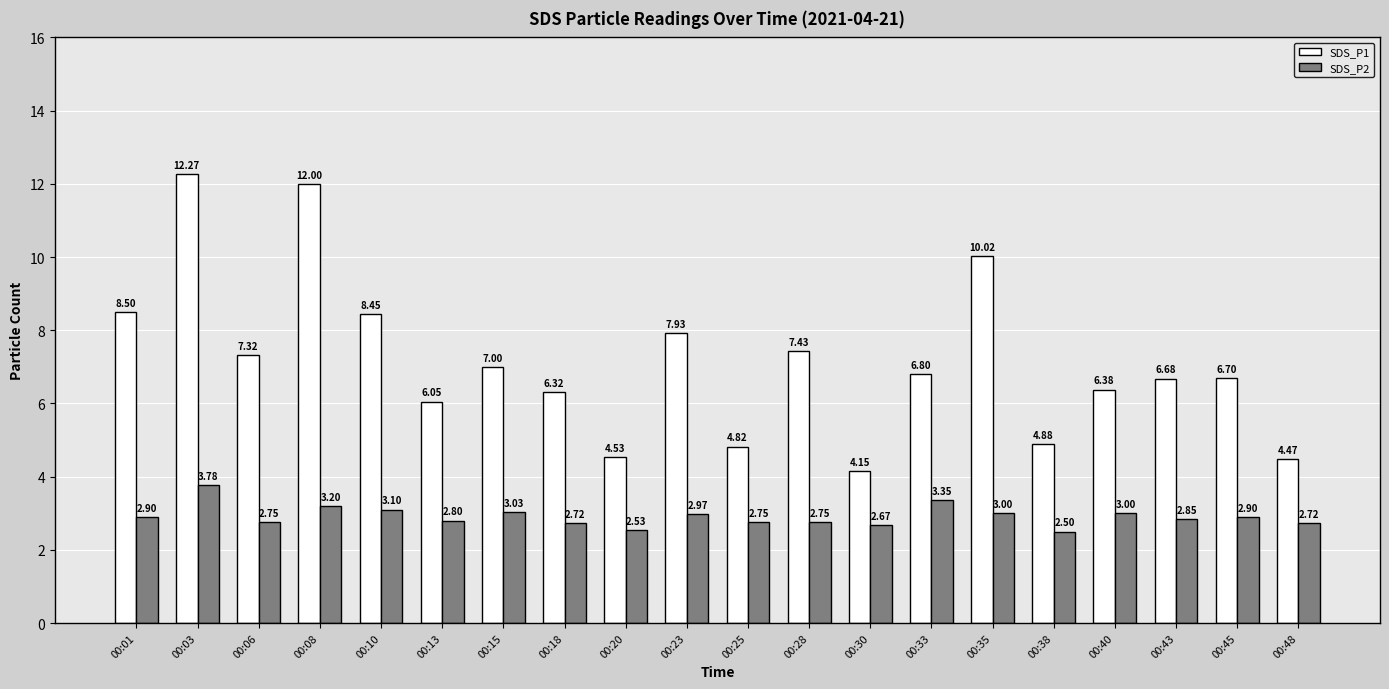

At how many categories does at least one series exceed 2?

20